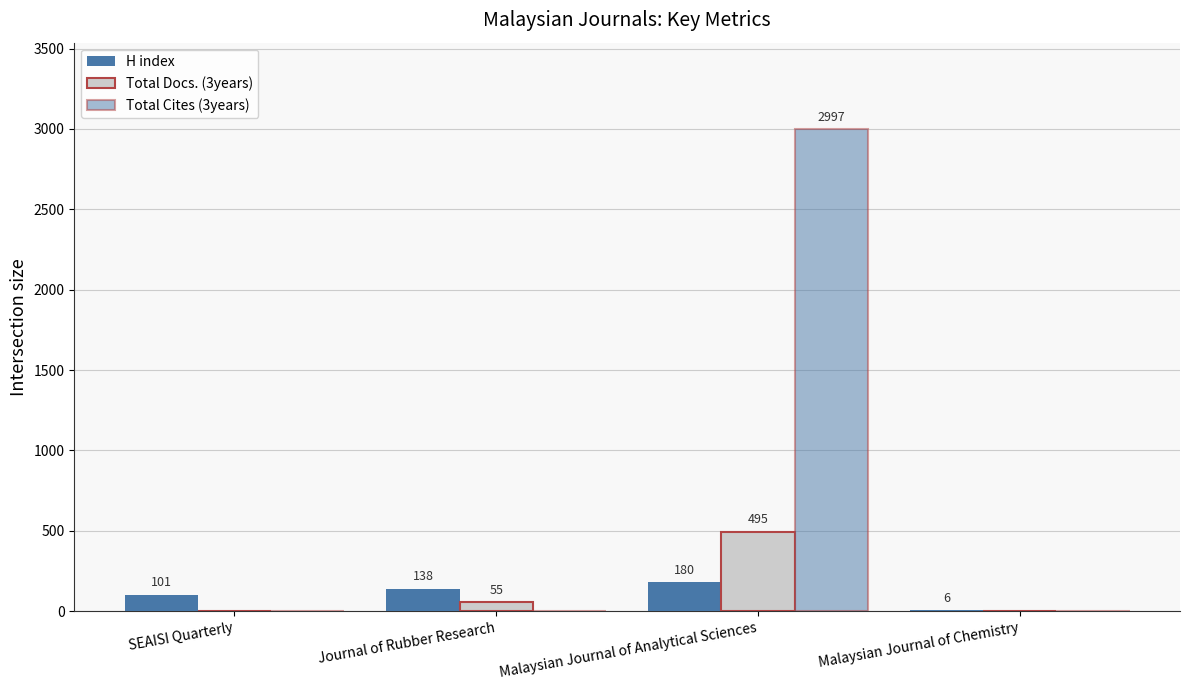

Reading left to right, transcribe all the data shown in this chart.

H index: 101	138	180	6
Total Docs. (3years): 0	55	495	0
Total Cites (3years): 0	0	2997	0